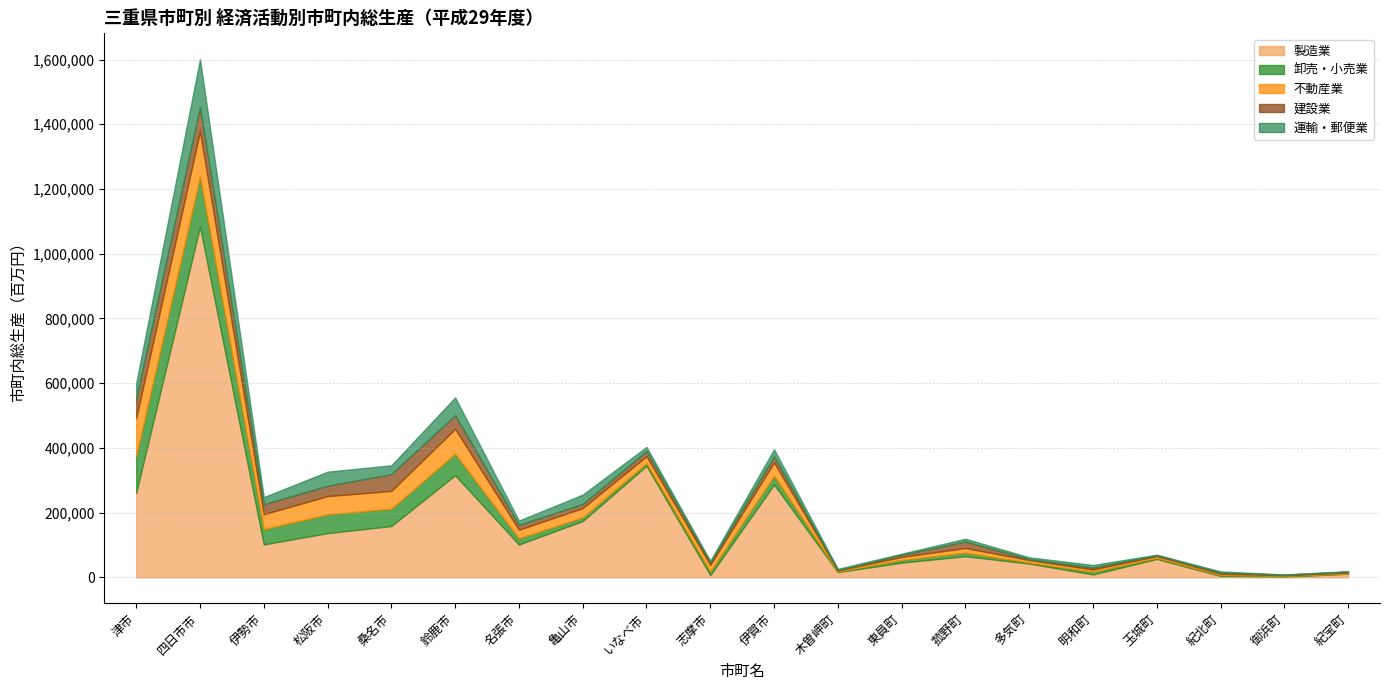

Read the 製造業 value at 伊賀市, to the nearest 50.

286500